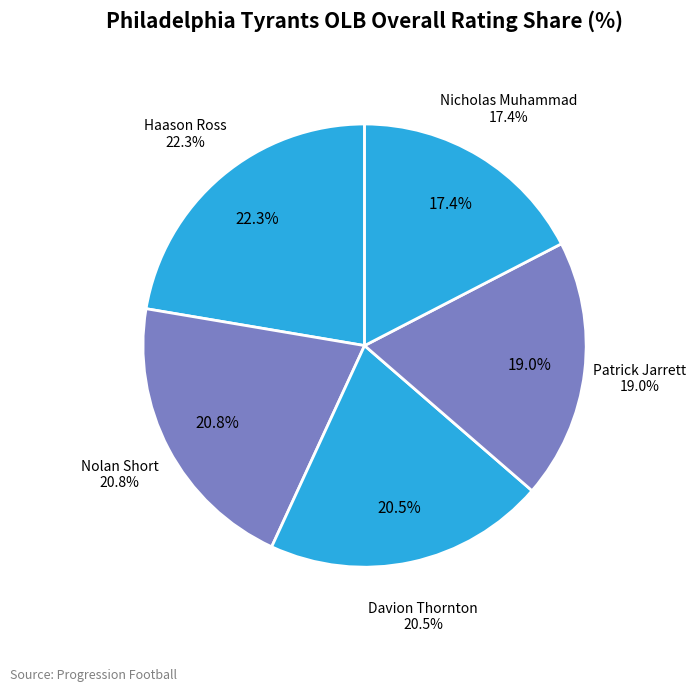

Which has a higher value, Patrick Jarrett or Haason Ross?

Haason Ross